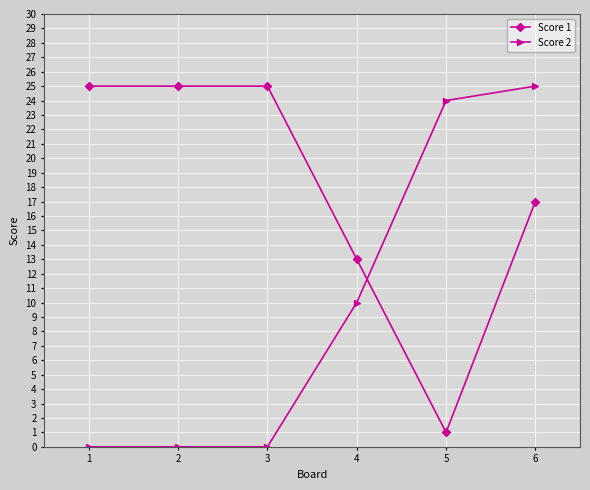

List the series in order of their overall mean, highest first.

Score 1, Score 2